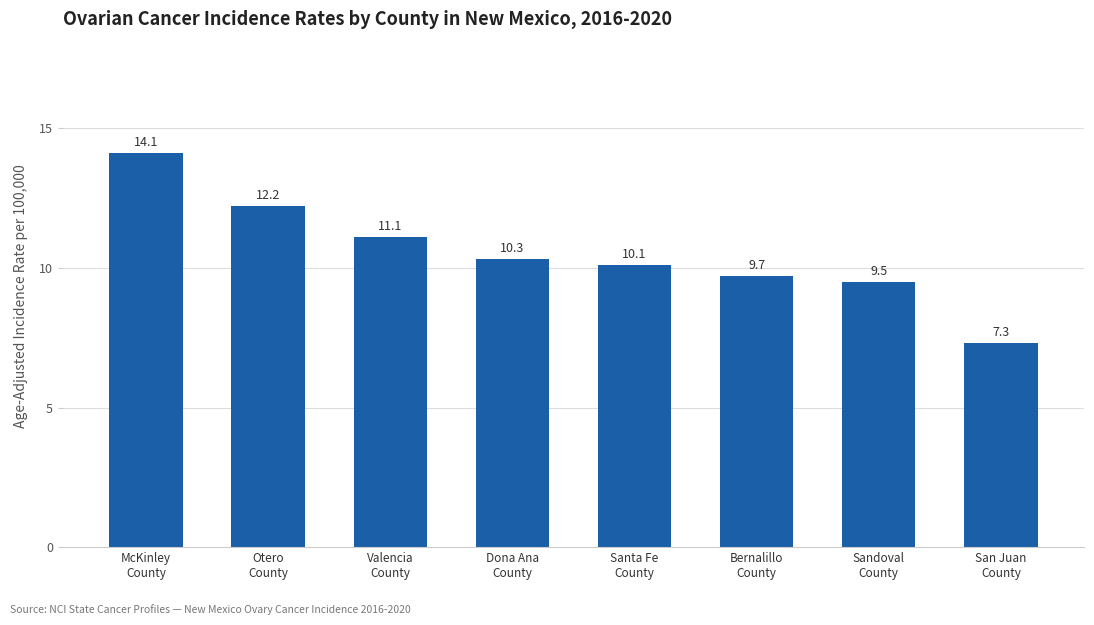

Approximately how many times larger is the value at Valencia
County compared to Santa Fe
County?

1.1